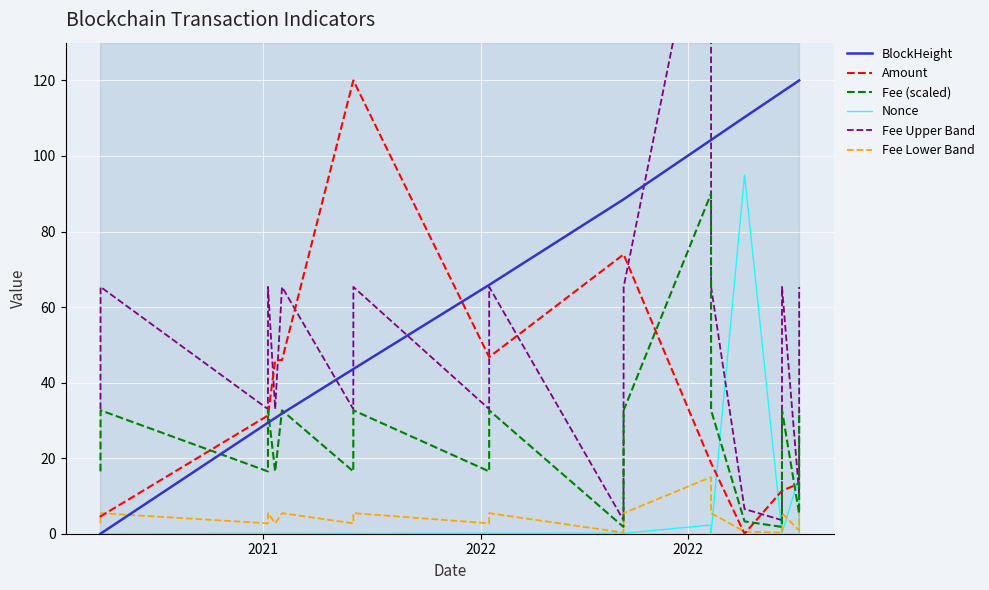

What is the maximum value for Nonce?

95.0